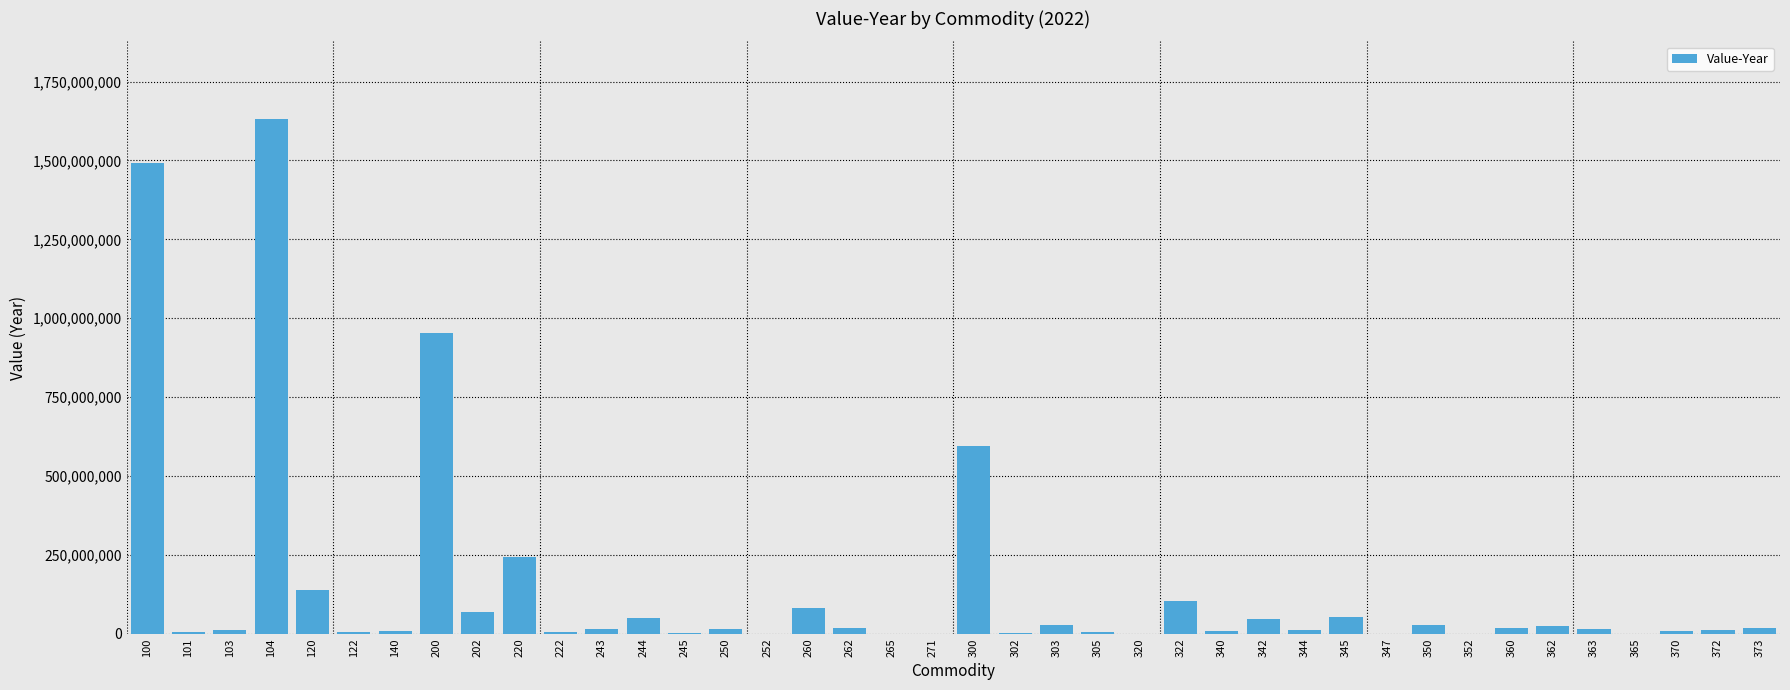

Is it true that the value at 260 is 82971230?

True